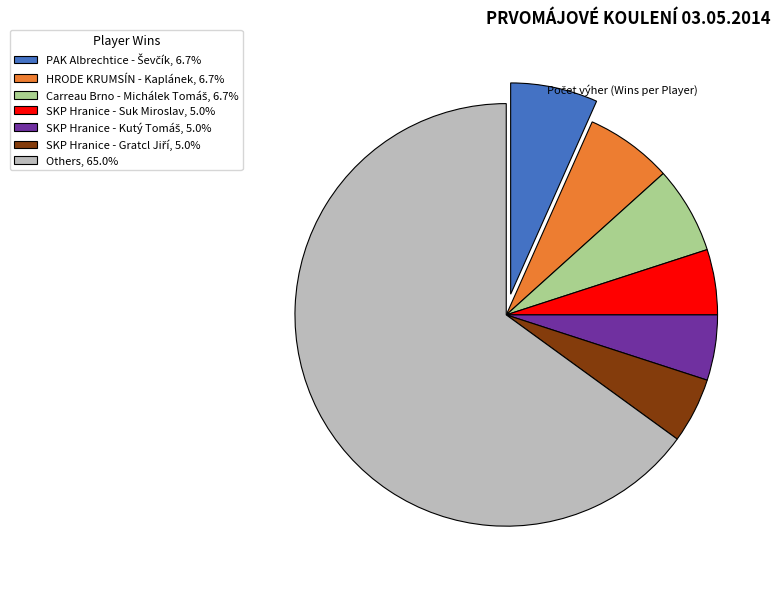

Is Others, 65.0% the majority of the pie?

Yes